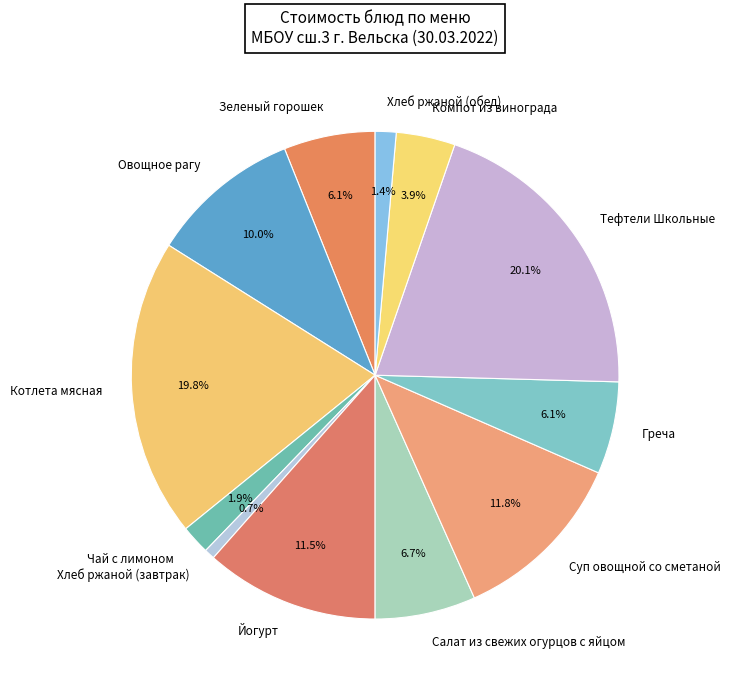

To the nearest percent, what percentage of the pie is Хлеб ржаной (завтрак)?

1%